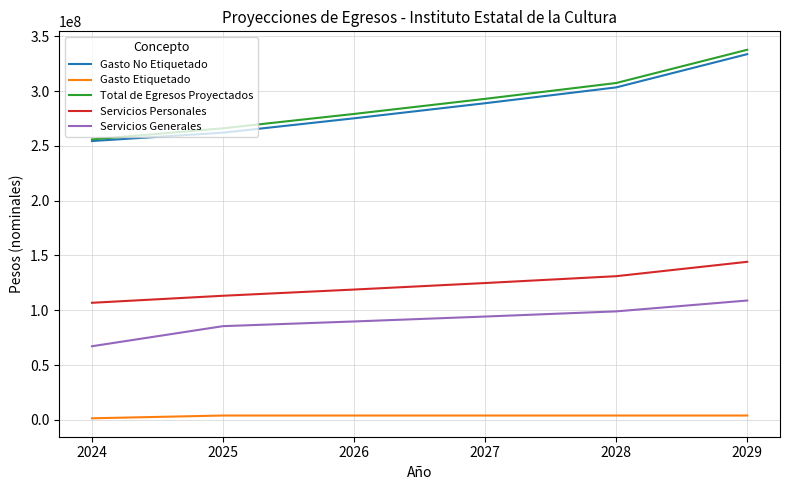

Is the value of Servicios Generales at 2027 greater than the value of Gasto No Etiquetado at 2026?

No